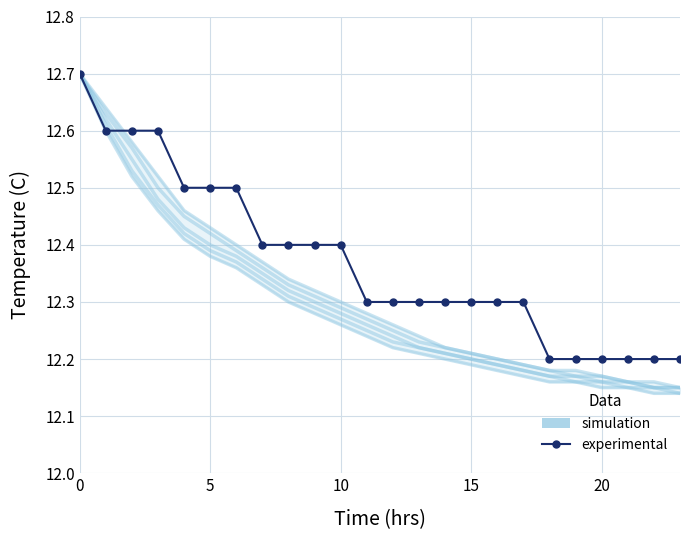

What is the label of the 4th point from the right?

20